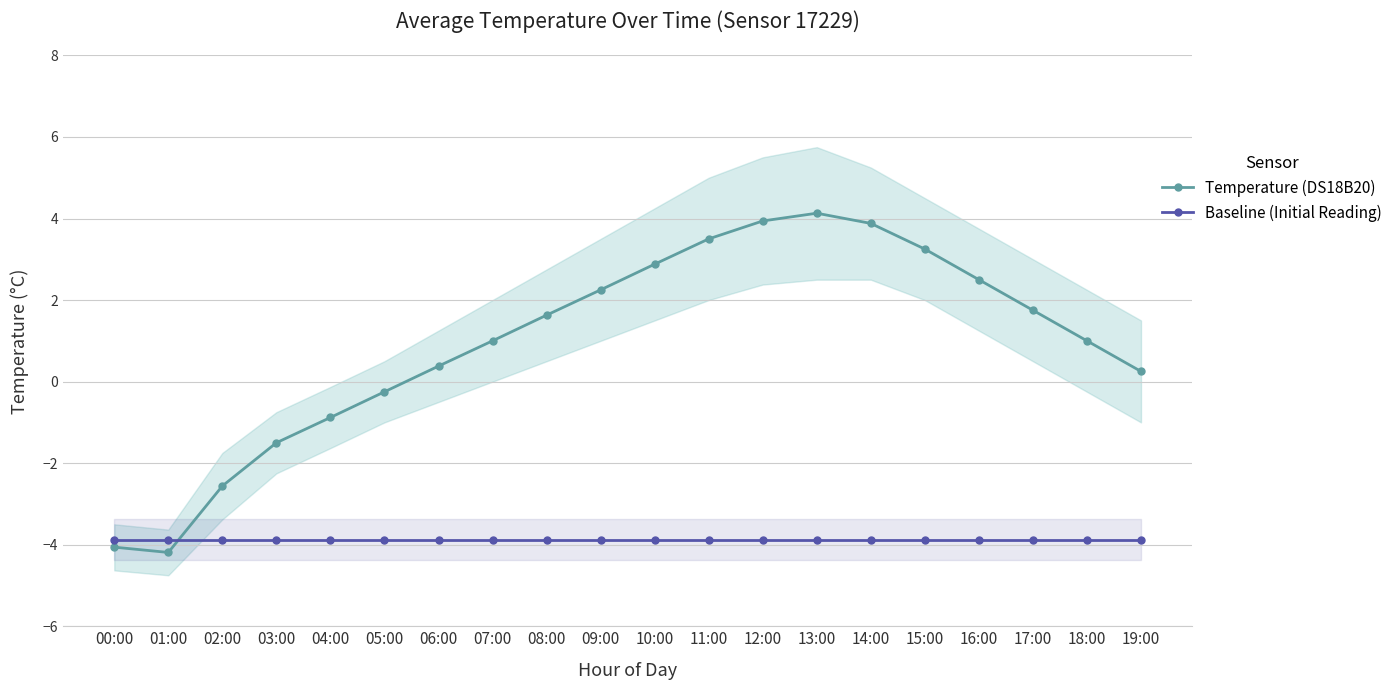

What is the average value of the Baseline (Initial Reading) series?

-3.9